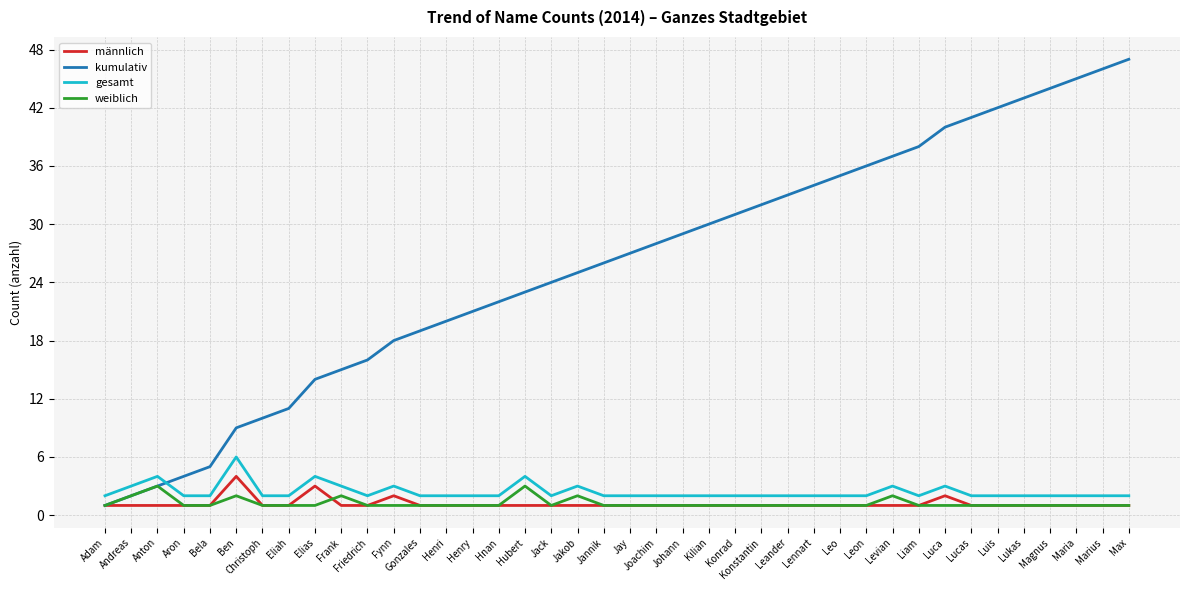

True or false: kumulativ has a value of 5 at Bela.

True